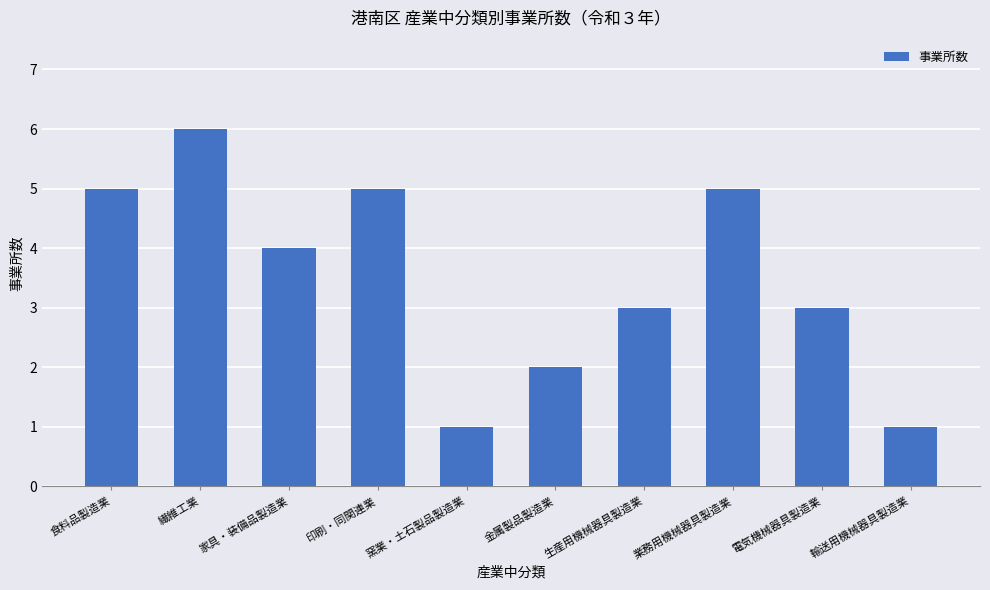

What is the difference between the maximum and minimum values?

5